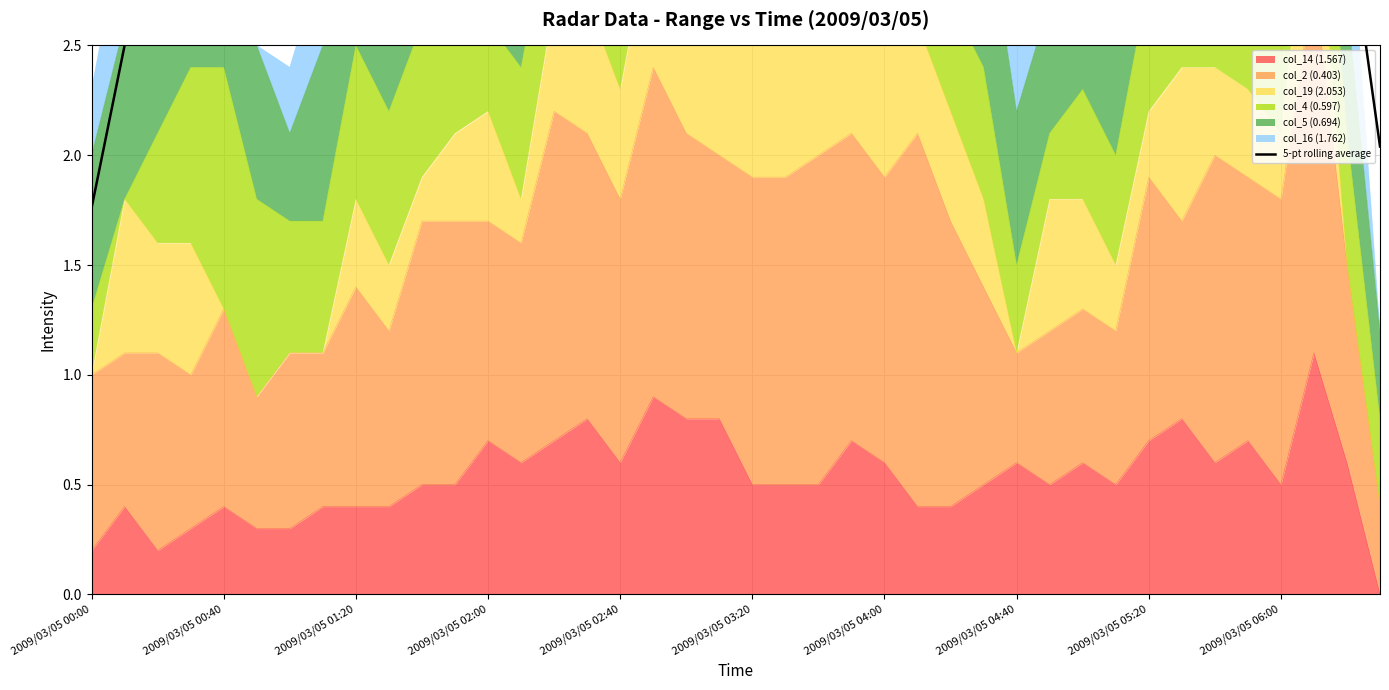

Read the value at 2009/03/05 01:20.

3.1